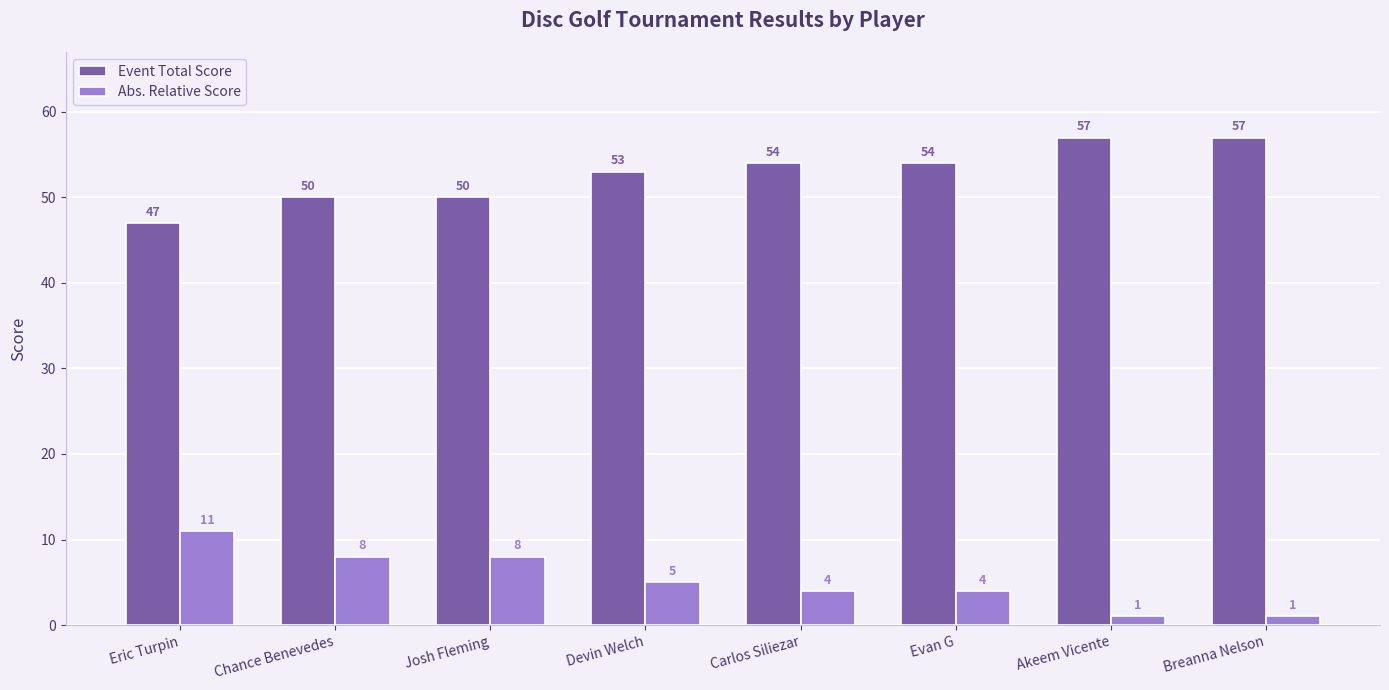

List the series in order of their peak value, highest first.

Event Total Score, Abs. Relative Score